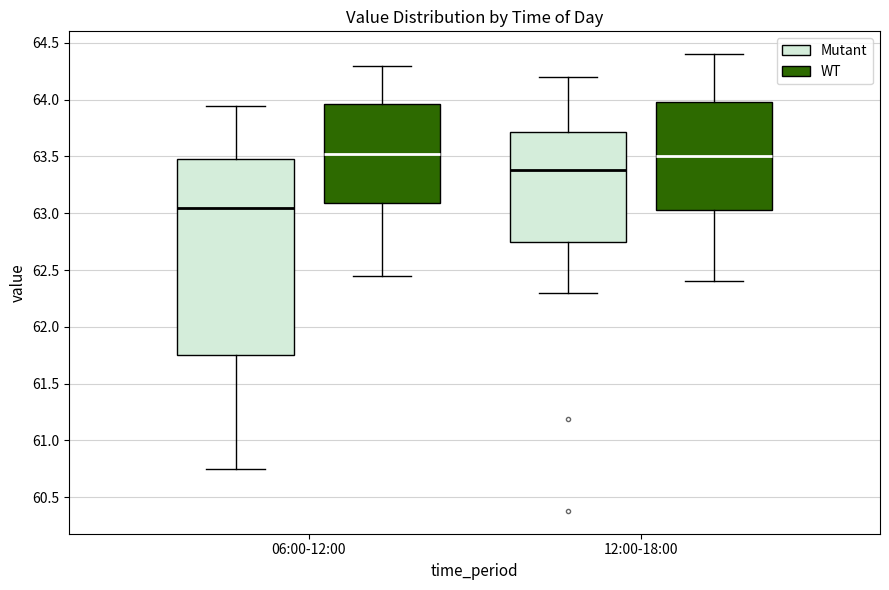

Reading left to right, read every box against the y-axis: the position of its median line, the range the box covers, and the ends of its whiskers. The values are not printed on the chart, so give them approximately, as read against the axis.

06:00-12:00 (Mutant): median 63.05, box 61.75 to 63.50, whiskers 60.75 to 63.95
06:00-12:00 (WT): median 63.55, box 63.10 to 63.95, whiskers 62.45 to 64.30
12:00-18:00 (Mutant): median 63.40, box 62.75 to 63.70, whiskers 62.30 to 64.20
12:00-18:00 (WT): median 63.50, box 63.05 to 64.00, whiskers 62.40 to 64.40